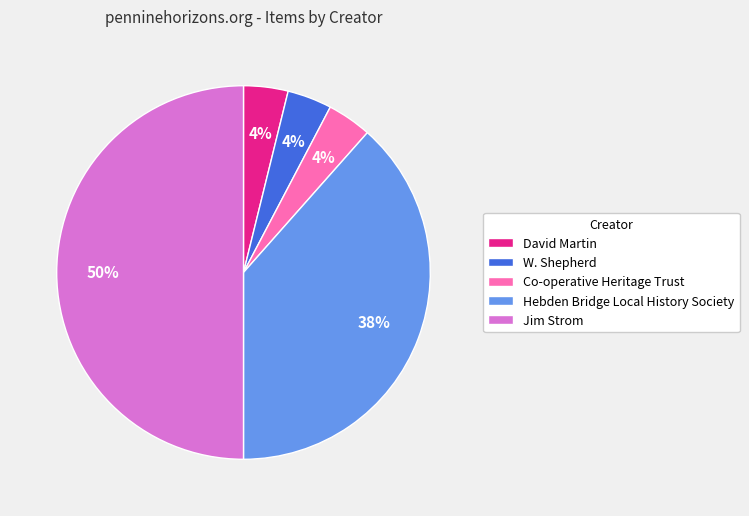

To the nearest percent, what is the combined percentage of Jim Strom and W. Shepherd?

54%